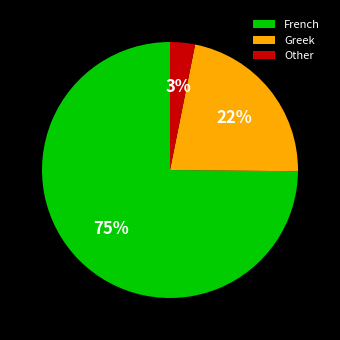

To the nearest percent, what is the difference between the Greek and French slice percentages?

53%